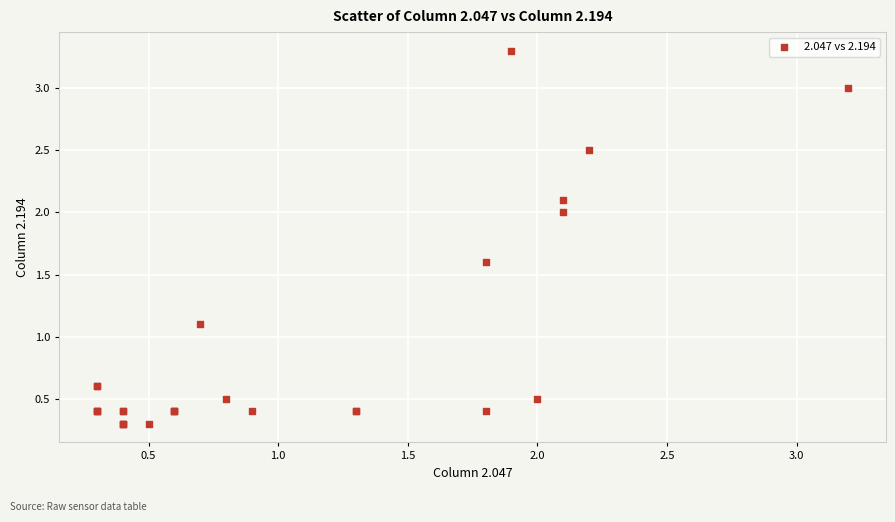

What Y value in the scatter plot is closest to 1?

1.1